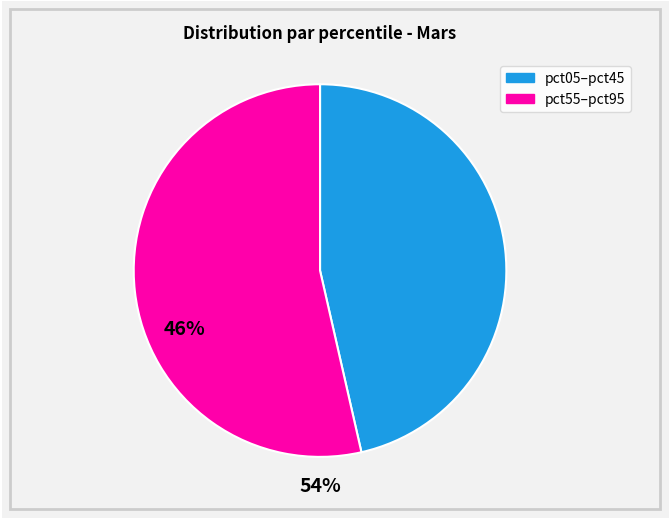

Does any single category account for the majority?

Yes